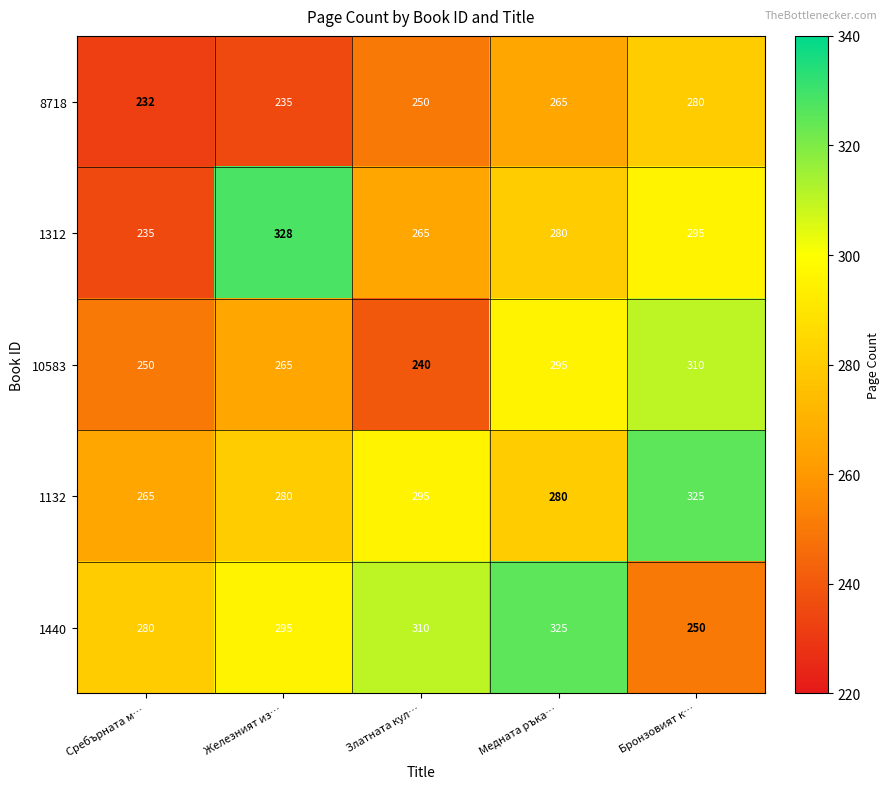

Reading left to right, list all the values displayed in this chart.

8718: 232	235	250	265	280
1312: 235	328	265	280	295
10583: 250	265	240	295	310
1132: 265	280	295	280	325
1440: 280	295	310	325	250